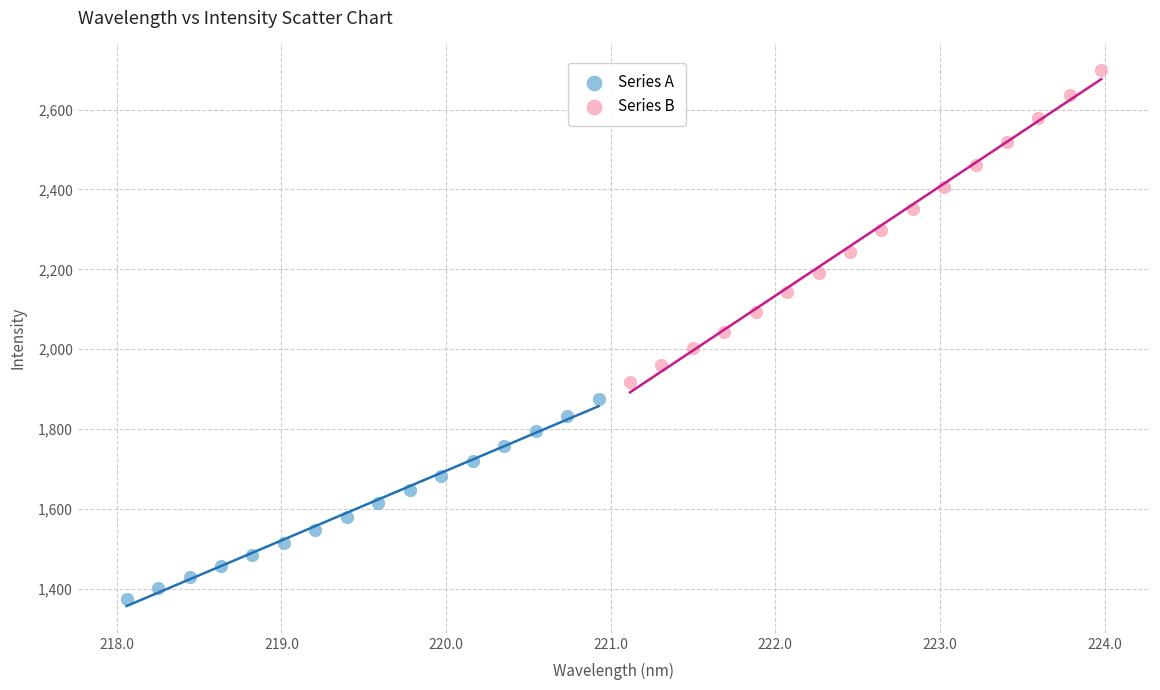

What are all the series names shown in the legend?

Series A, Series B